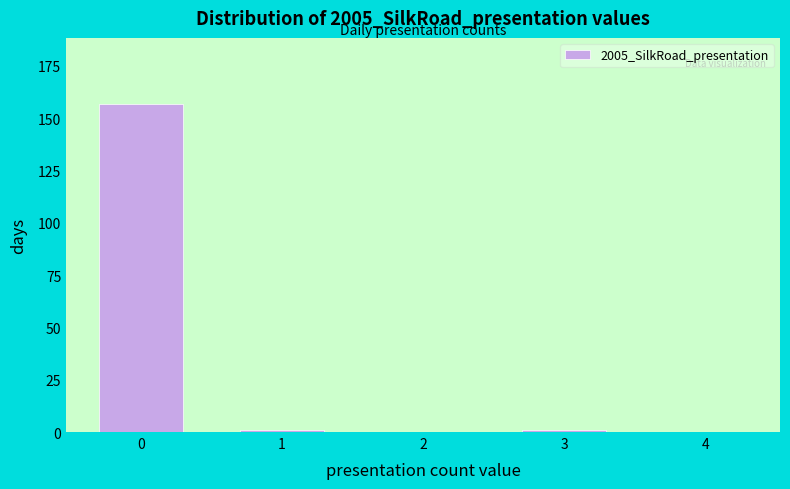

Reading left to right, extract all data points from this chart.

0=157	1=1	2=0	3=1	4=0